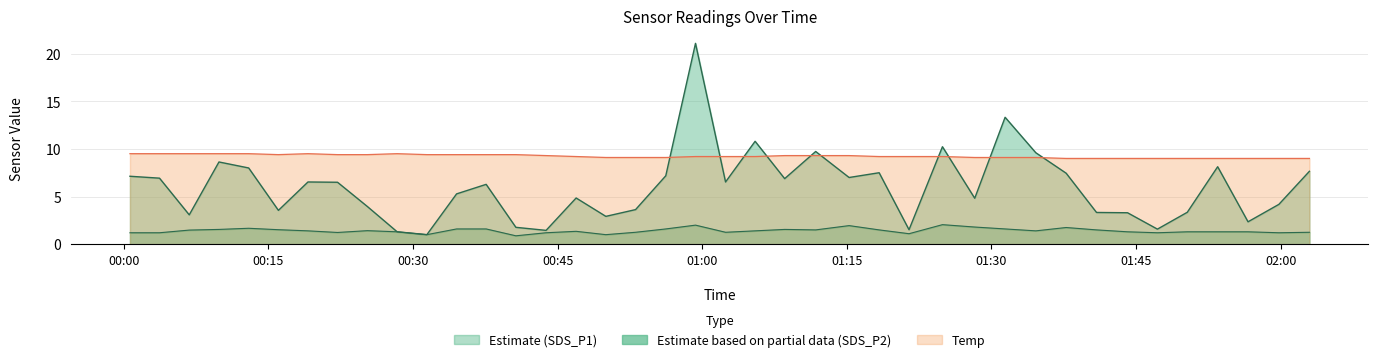

What is the highest value of the SDS_P1 series?

21.1